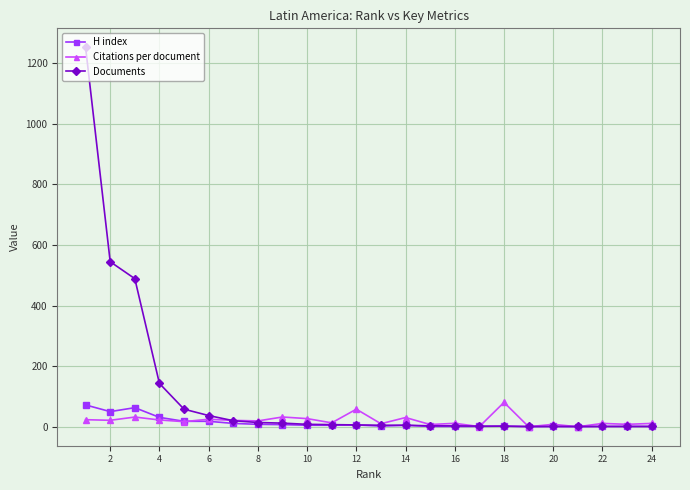

What is the maximum value for H index?

72.0